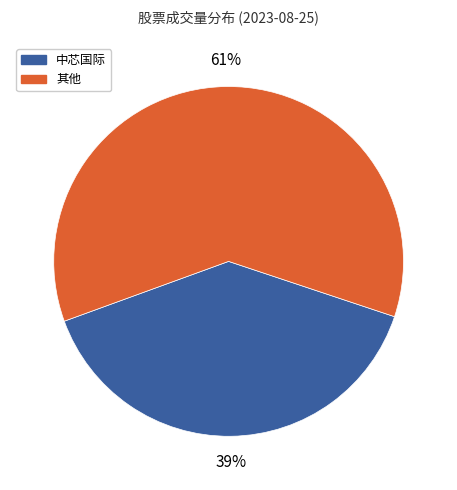

Is there a majority slice in this chart?

Yes